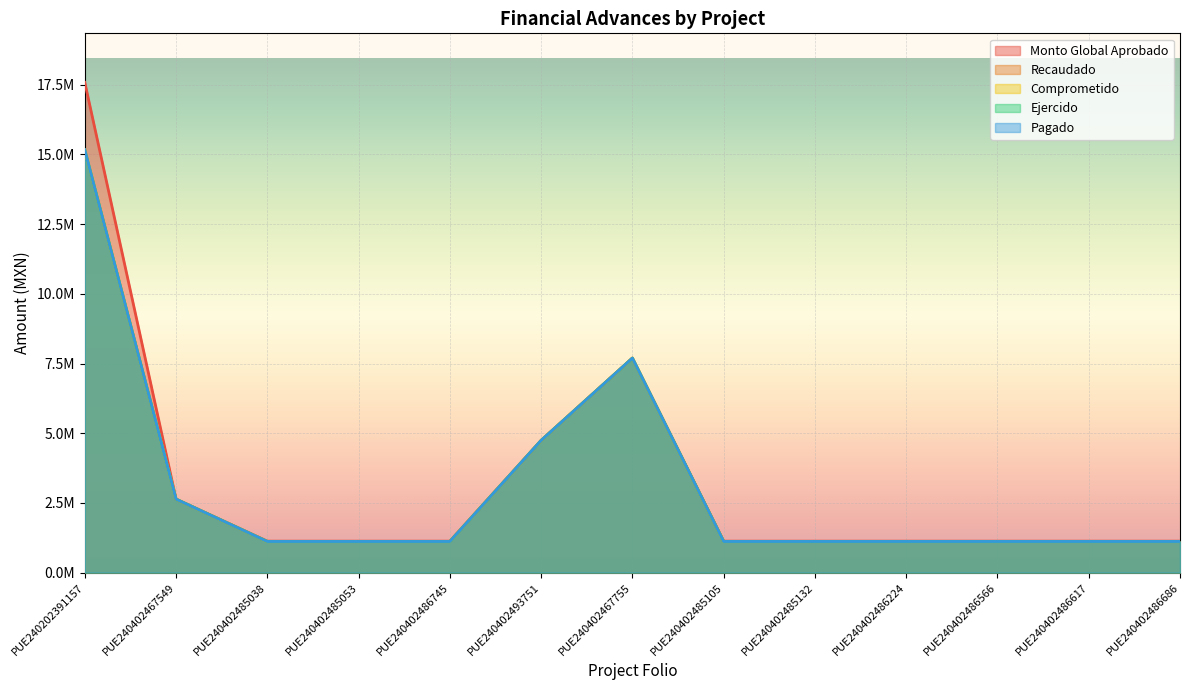

Is it true that Pagado equals 760255.0 at PUE240402485053?

False